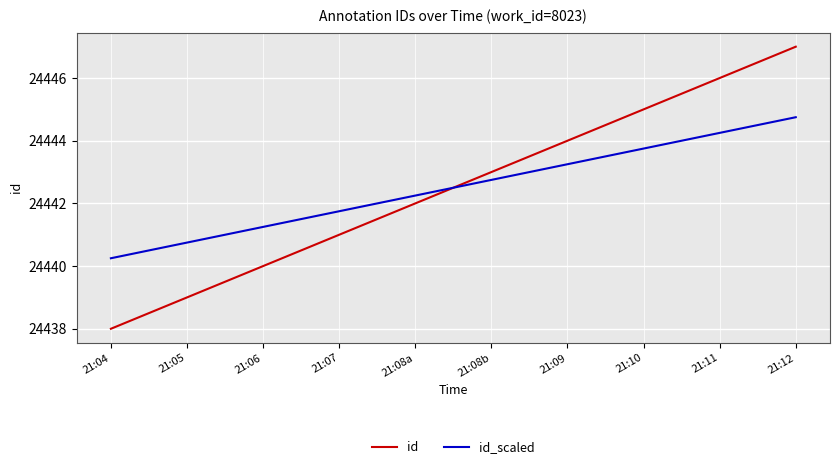

What position from the right is 21:10?

3